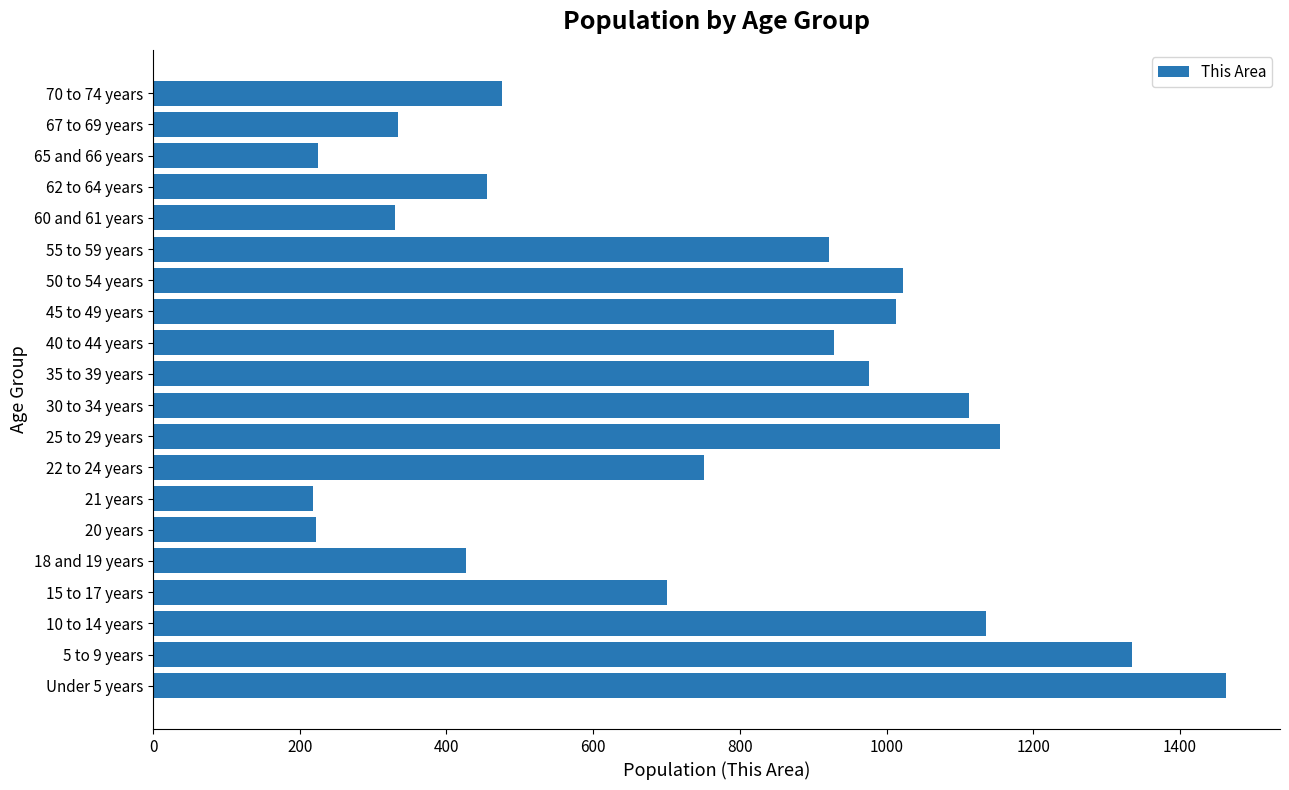

What is the smallest value displayed?

218